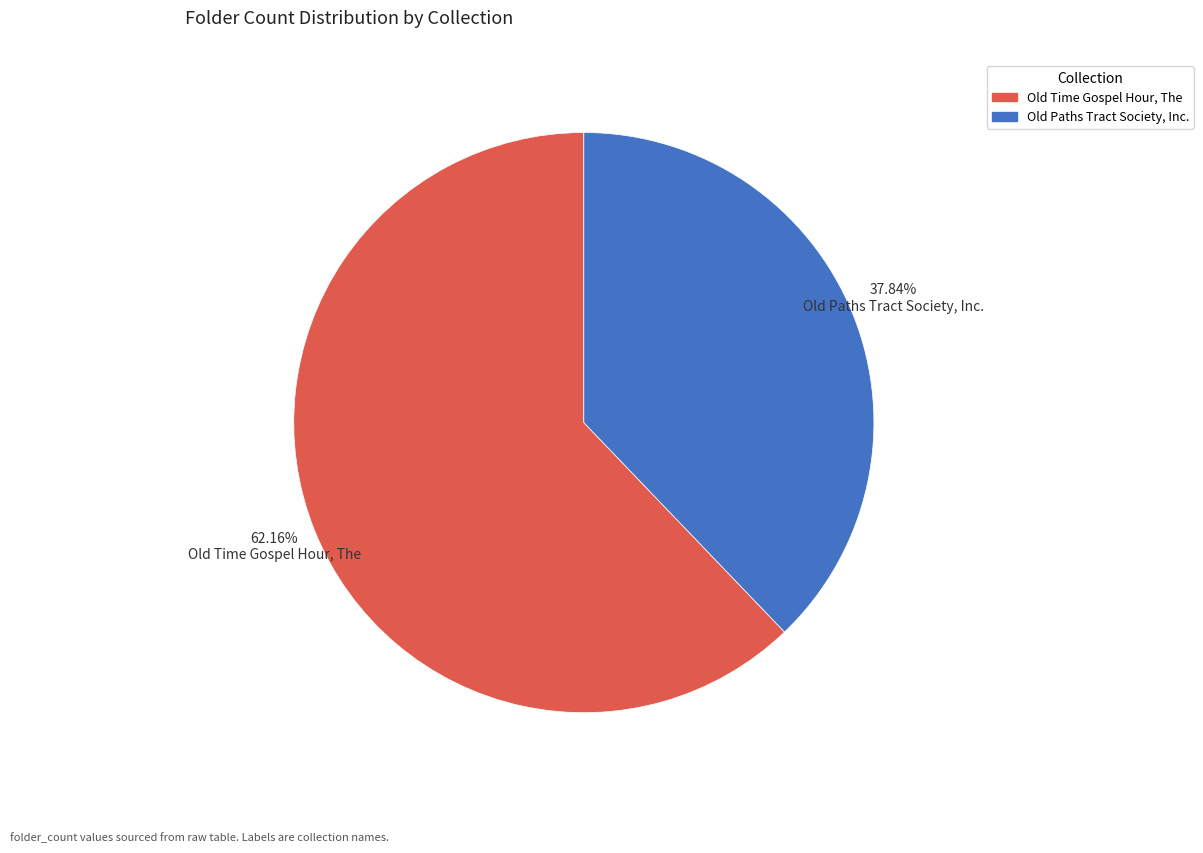

Which has a higher value, Old Time Gospel Hour, The or Old Paths Tract Society, Inc.?

Old Time Gospel Hour, The